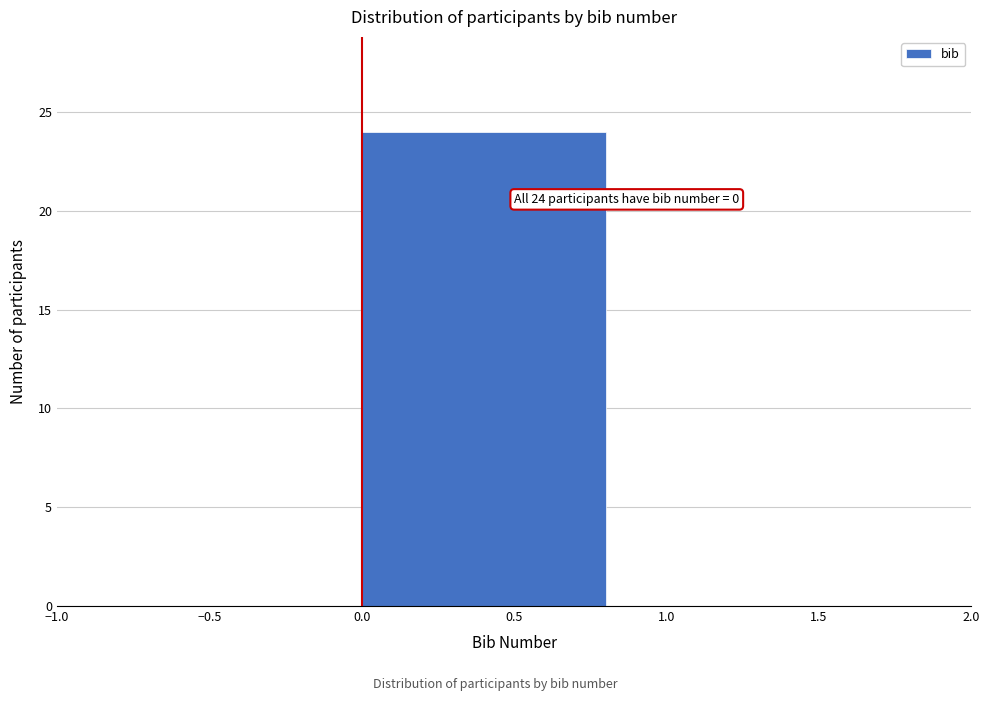

Over which range of the x-axis is the bar tallest?

0.0 to 1.0